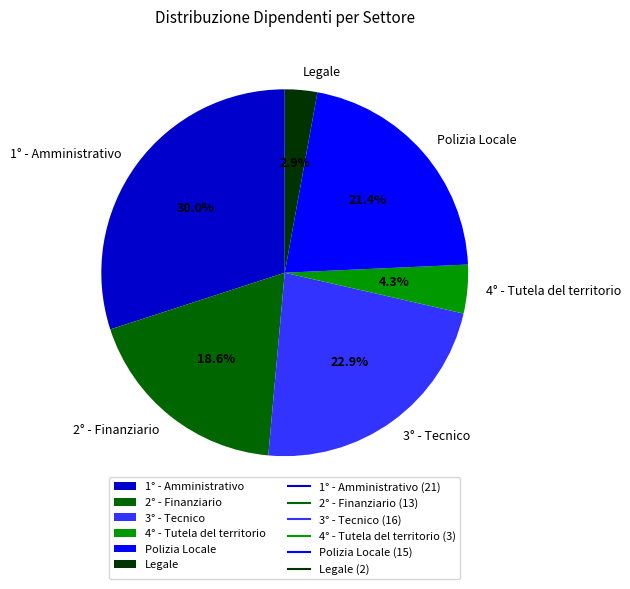

Which has a higher value, Polizia Locale or 3° - Tecnico?

3° - Tecnico